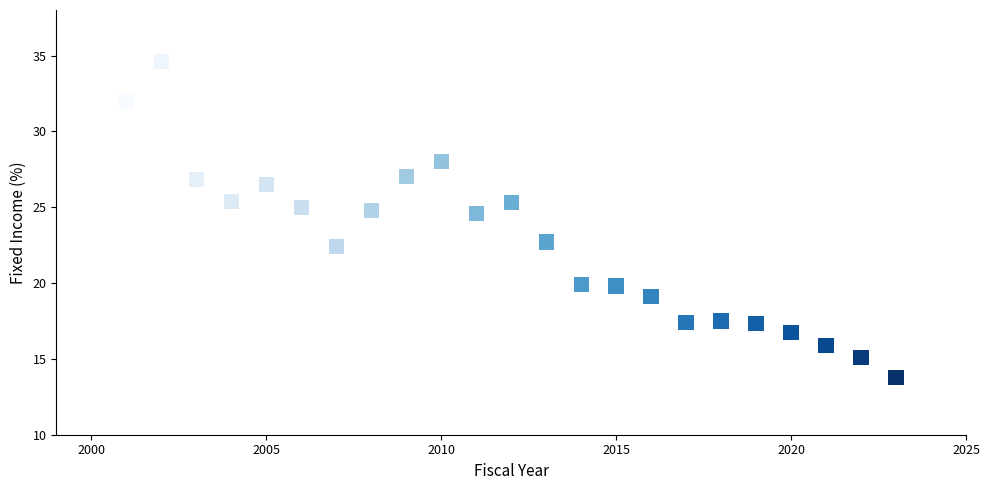

What is the range of X values (max minus min)?

22.0